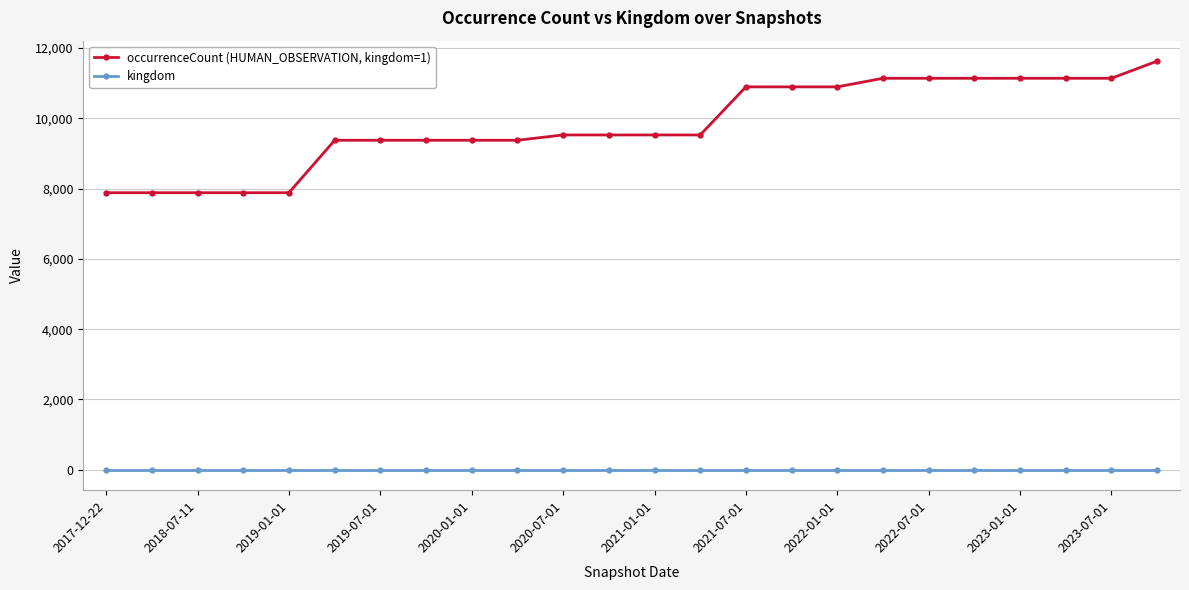

What is the maximum value shown in the chart?

11626